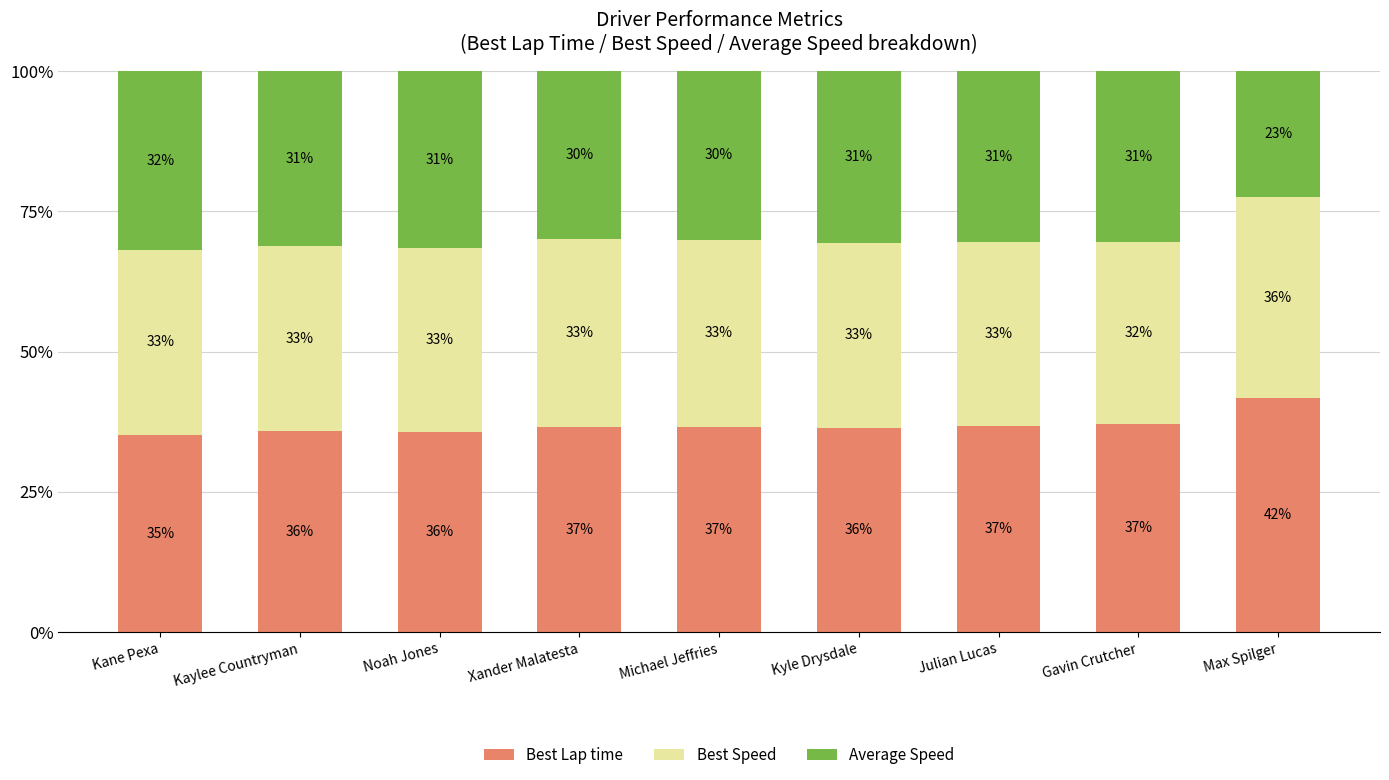

The value of Best Lap time at Kaylee Countryman is 35.8. True or false?

True